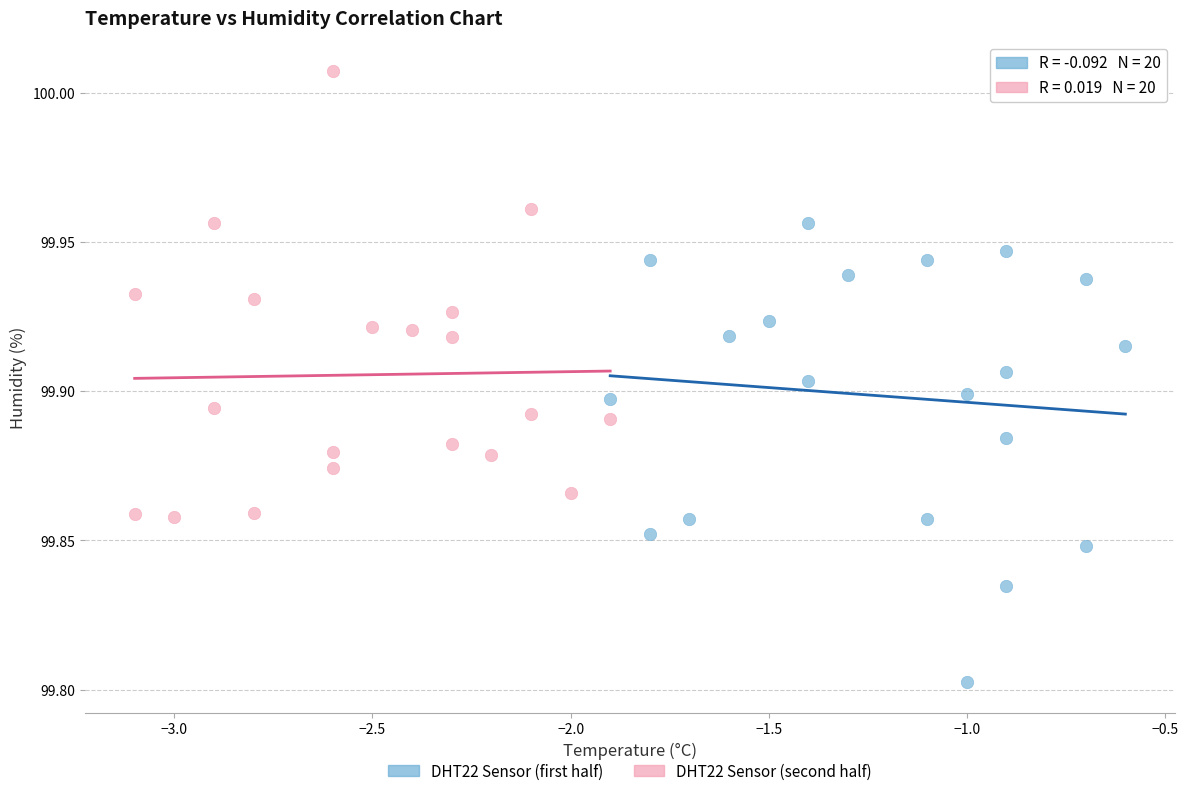

Which series has the largest Y range (max minus min)?

DHT22 Sensor (first half)